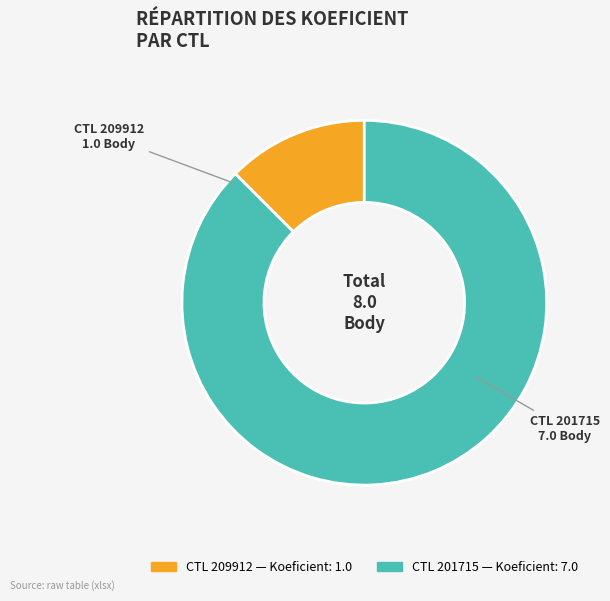

Is there a majority slice in this chart?

Yes